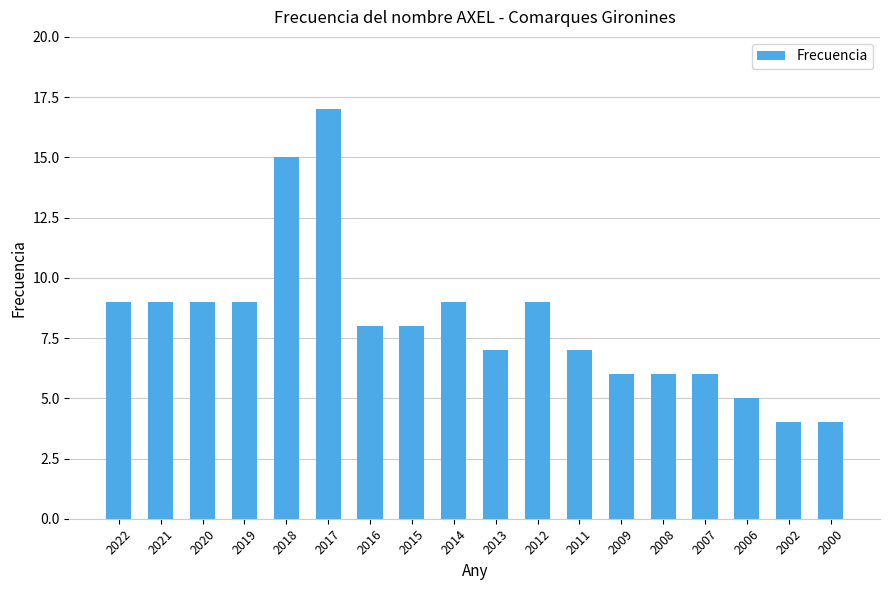

Is it true that the value at 2007 is 6?

True